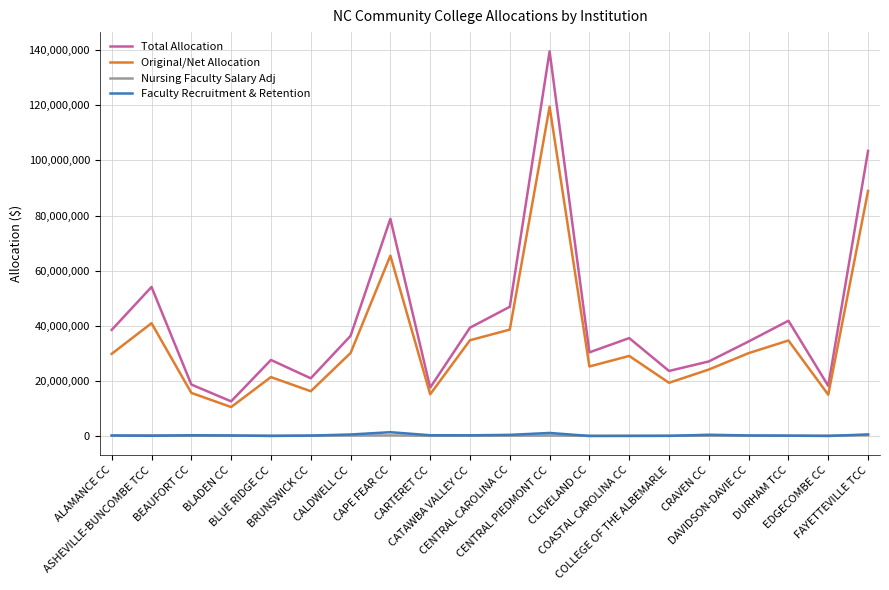

Which series has the largest range (max minus min)?

Total Allocation